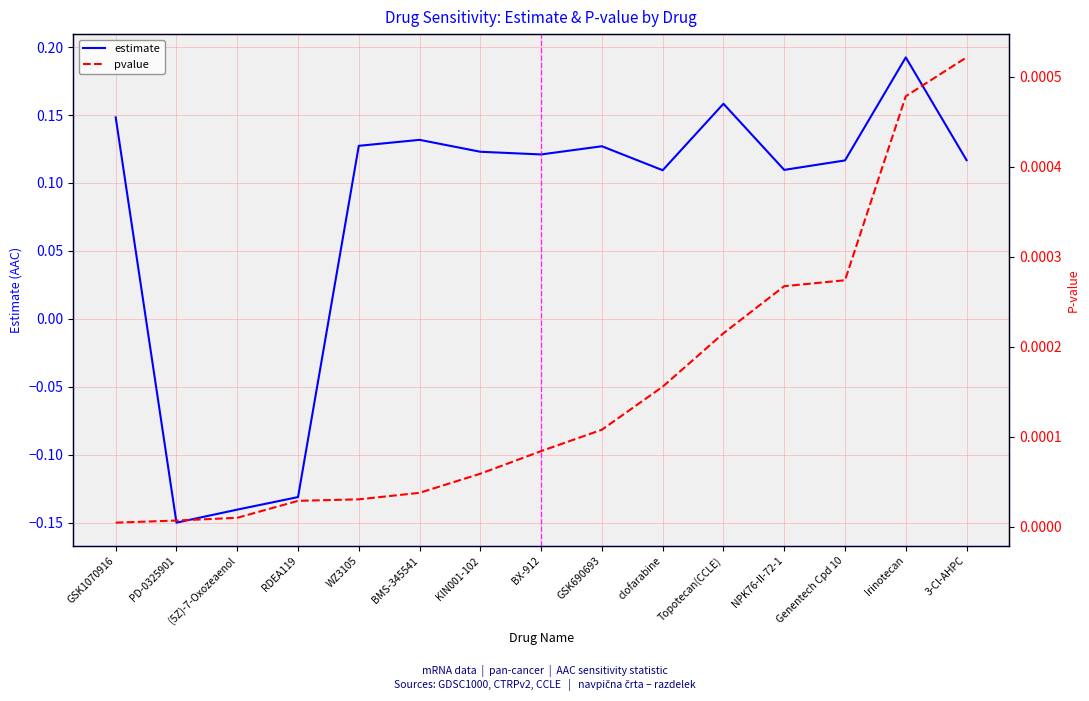

True or false: pvalue has a value of 0.0 at Irinotecan.

True